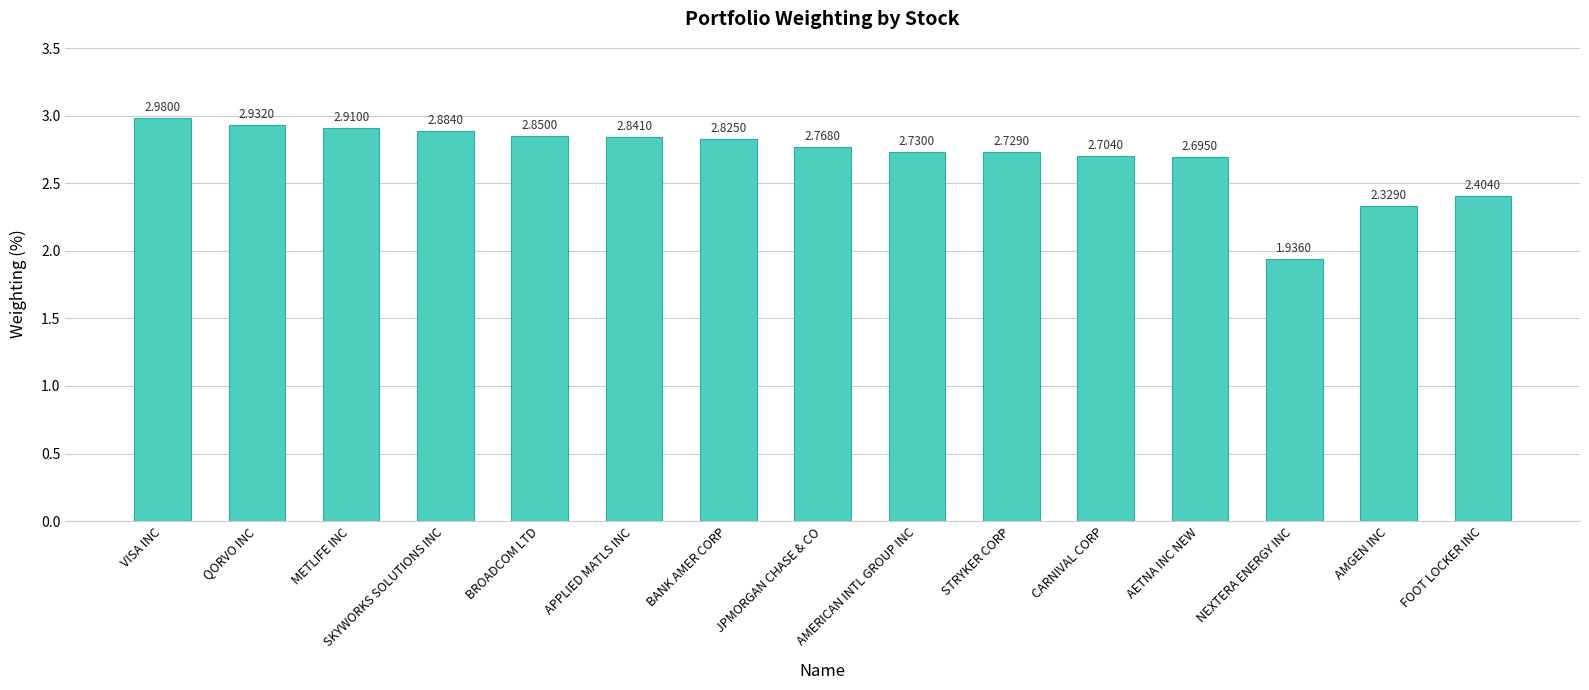

Between JPMORGAN CHASE & CO and STRYKER CORP, which is larger?

JPMORGAN CHASE & CO